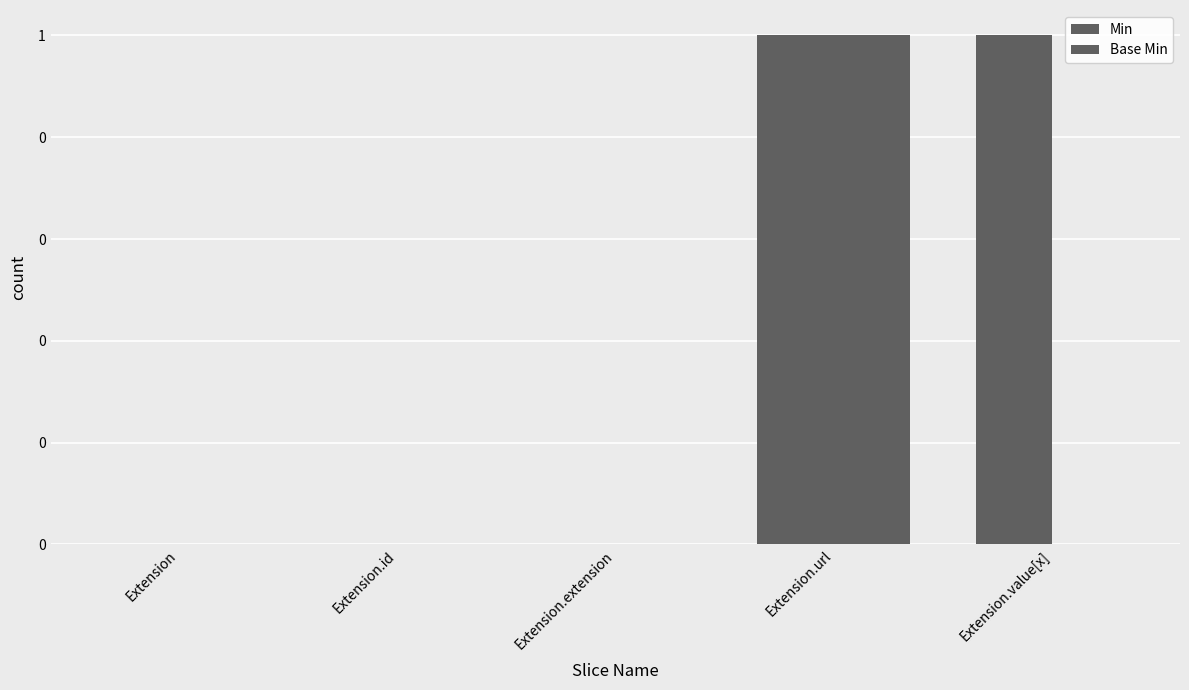

How many categories are shown in the chart?

5